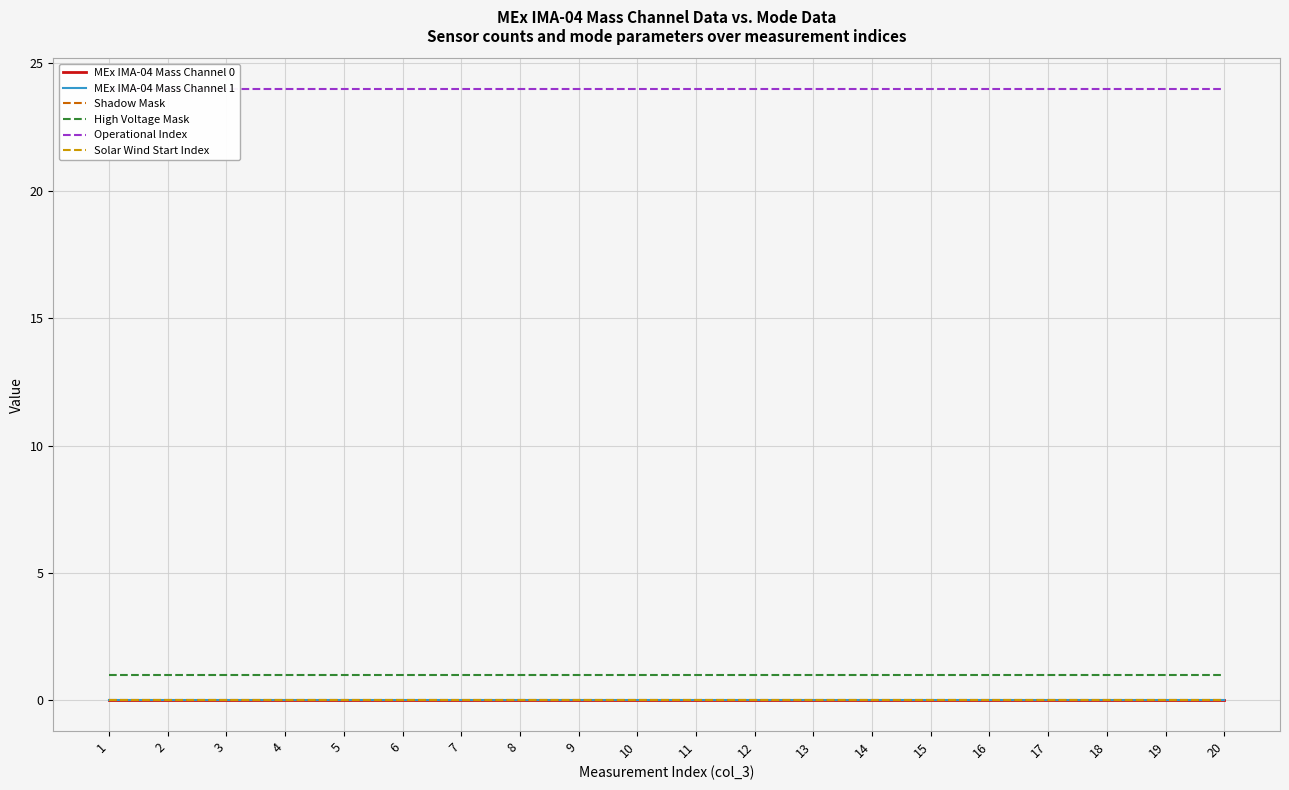

Reading left to right, transcribe all the data shown in this chart.

MEx IMA-04 Mass Channel 0: 1=0	2=0	3=0	4=0	5=0	6=0	7=0	8=0	9=0	10=0	11=0	12=0	13=0	14=0	15=0	16=0	17=0	18=0	19=0	20=0
MEx IMA-04 Mass Channel 1: 1=0	2=0	3=0	4=0	5=0	6=0	7=0	8=0	9=0	10=0	11=0	12=0	13=0	14=0	15=0	16=0	17=0	18=0	19=0	20=0
Shadow Mask: 1=0	2=0	3=0	4=0	5=0	6=0	7=0	8=0	9=0	10=0	11=0	12=0	13=0	14=0	15=0	16=0	17=0	18=0	19=0	20=0
High Voltage Mask: 1=1	2=1	3=1	4=1	5=1	6=1	7=1	8=1	9=1	10=1	11=1	12=1	13=1	14=1	15=1	16=1	17=1	18=1	19=1	20=1
Operational Index: 1=24	2=24	3=24	4=24	5=24	6=24	7=24	8=24	9=24	10=24	11=24	12=24	13=24	14=24	15=24	16=24	17=24	18=24	19=24	20=24
Solar Wind Start Index: 1=0	2=0	3=0	4=0	5=0	6=0	7=0	8=0	9=0	10=0	11=0	12=0	13=0	14=0	15=0	16=0	17=0	18=0	19=0	20=0